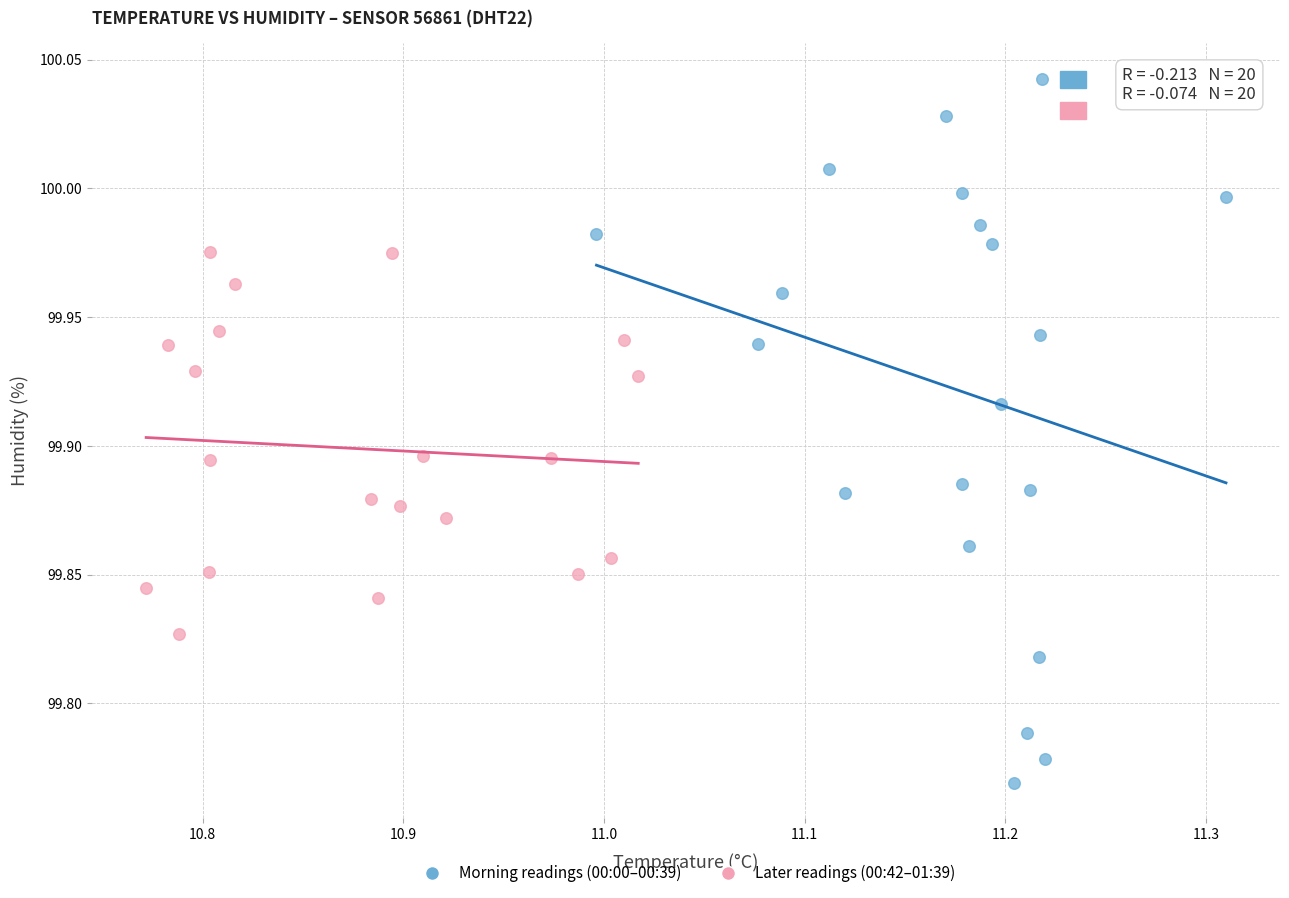

Which series contains the highest Y value?

Morning readings (00:00–00:39)